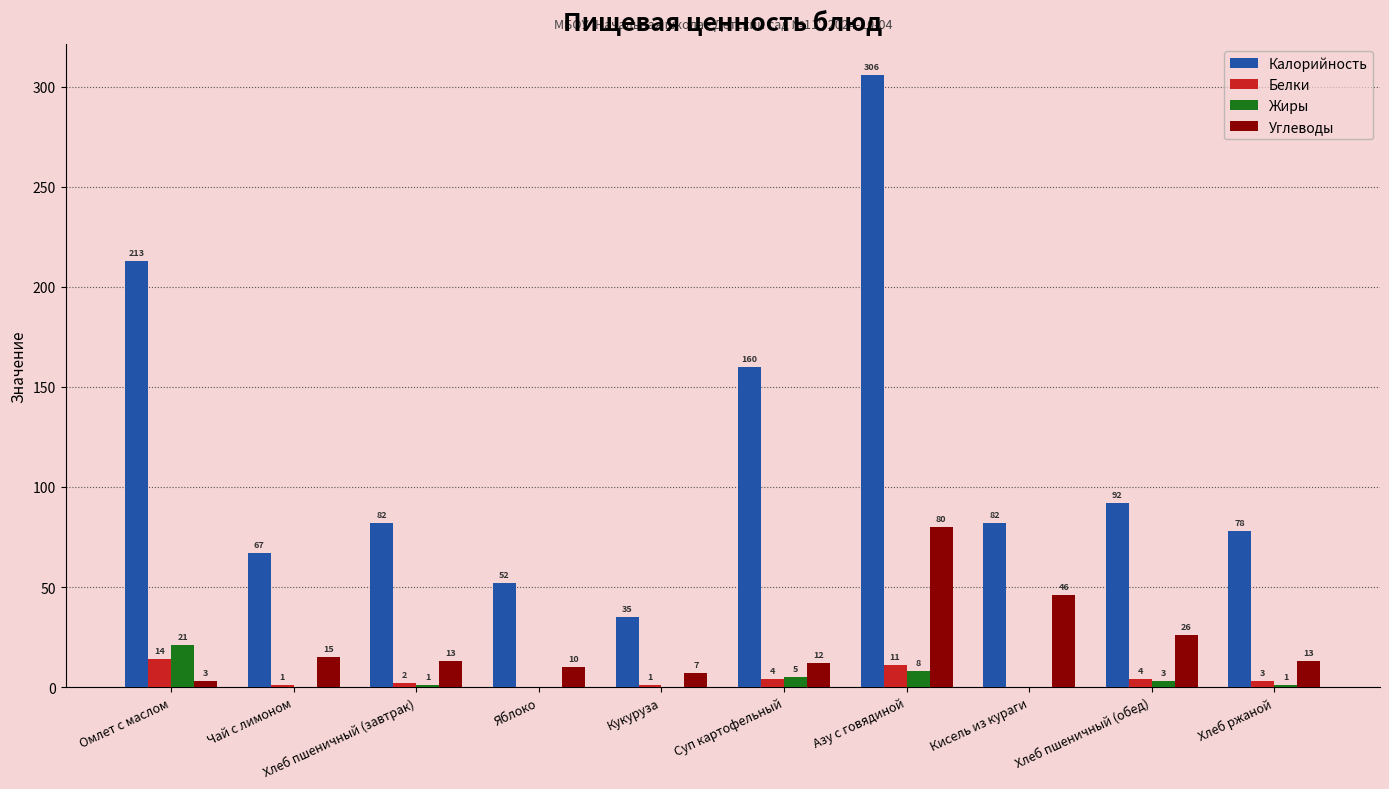

At which category is the sum across all series the highest?

Азу с говядиной